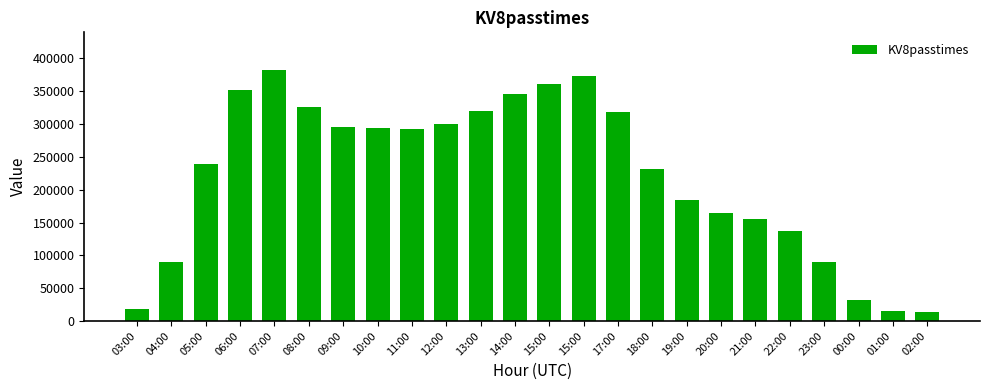

Rank the categories by value from highest to lowest.

07:00, 15:00, 15:00, 06:00, 14:00, 08:00, 13:00, 17:00, 12:00, 09:00, 10:00, 11:00, 05:00, 18:00, 19:00, 20:00, 21:00, 22:00, 04:00, 23:00, 00:00, 03:00, 01:00, 02:00